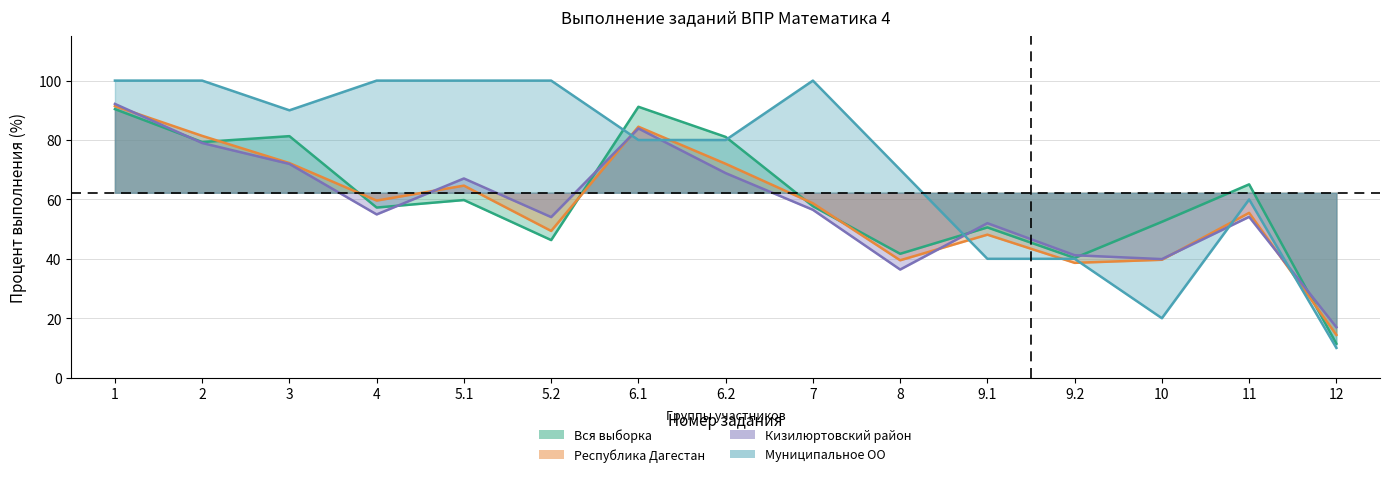

Where do Вся выборка and Муниципальное ОО first cross each other?

5.2 and 6.1